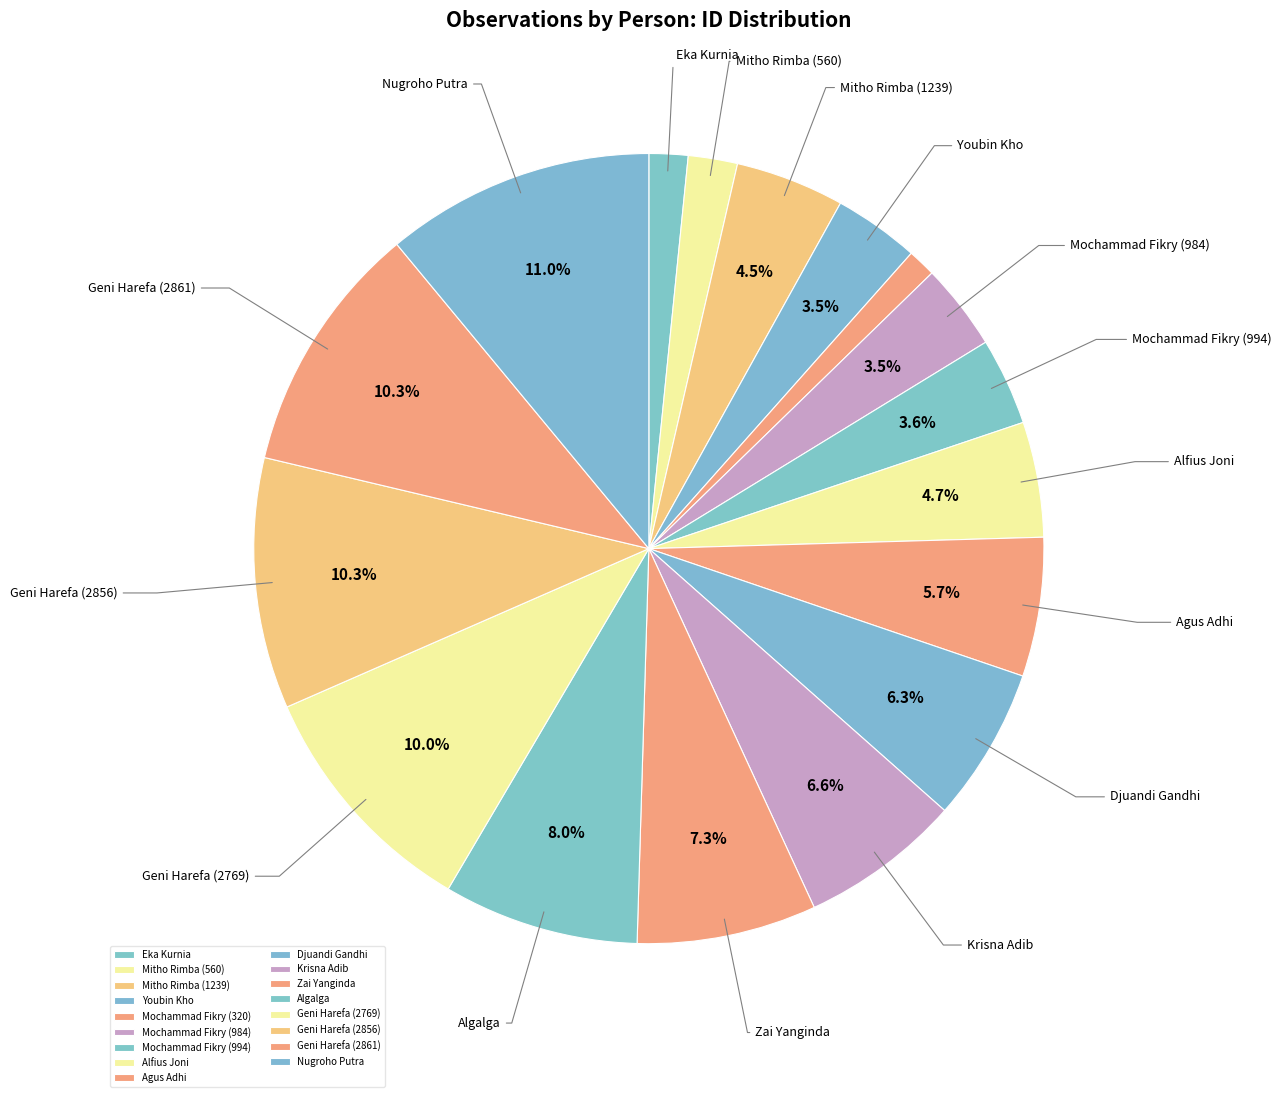

Is Djuandi Gandhi the majority of the pie?

No